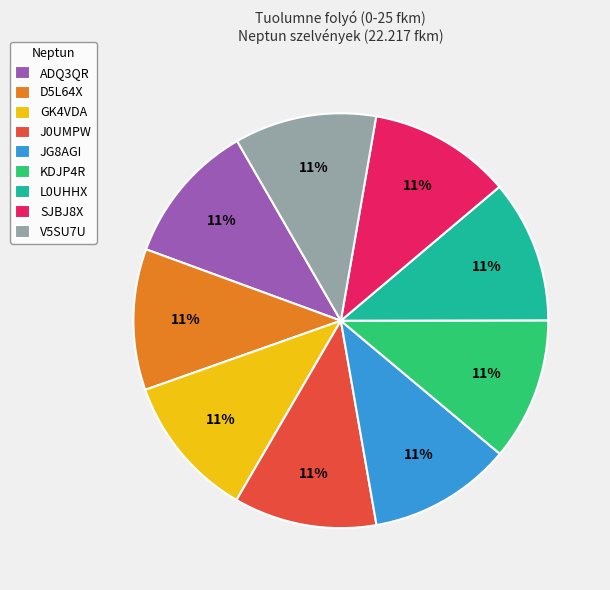

Approximately how many times larger is the value at D5L64X compared to KDJP4R?

1.0